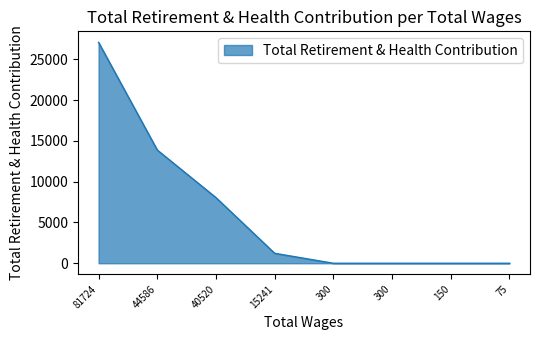

How many values are below 1219?

4